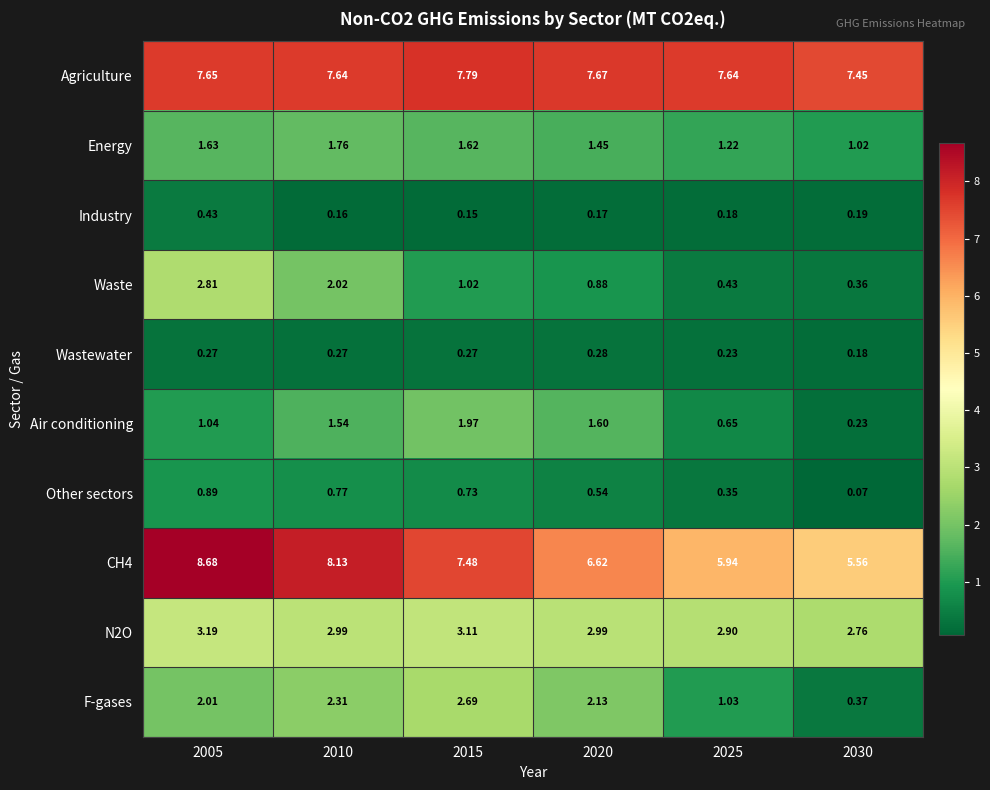

Which series has the largest range (max minus min)?

CH4